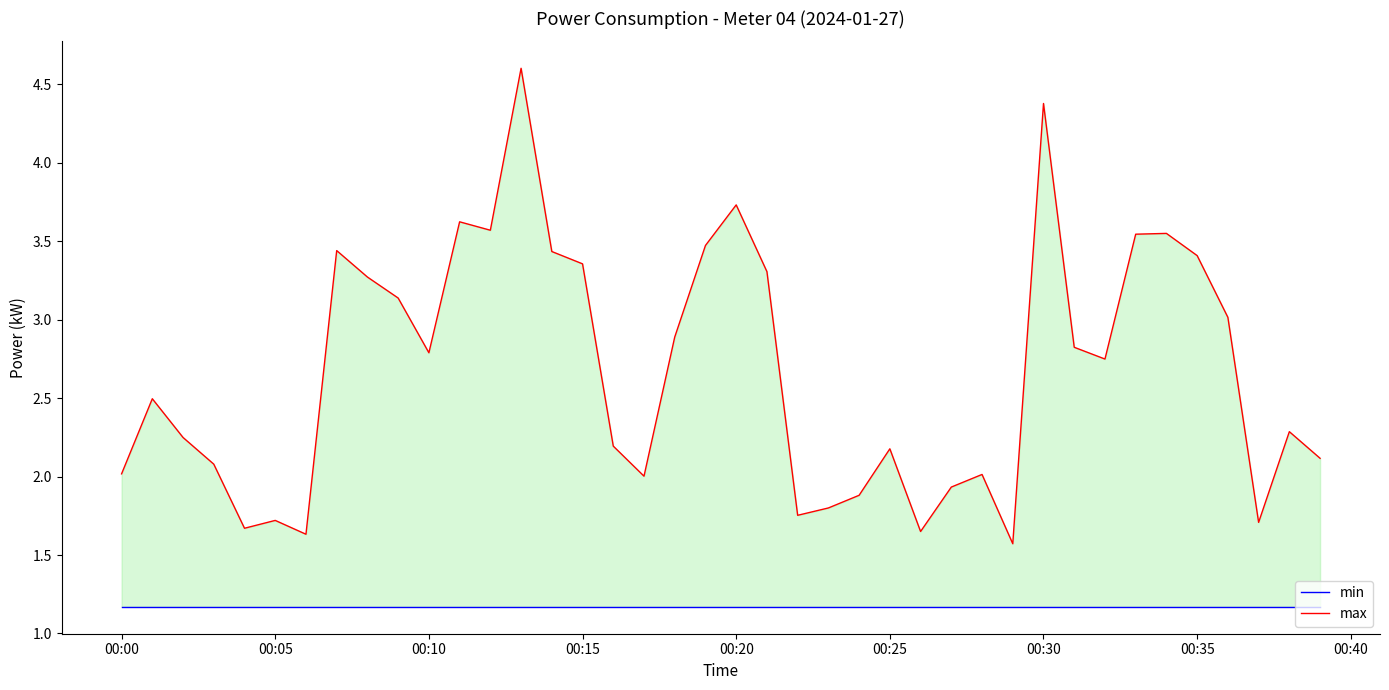

Count the number of data series in this chart.

2